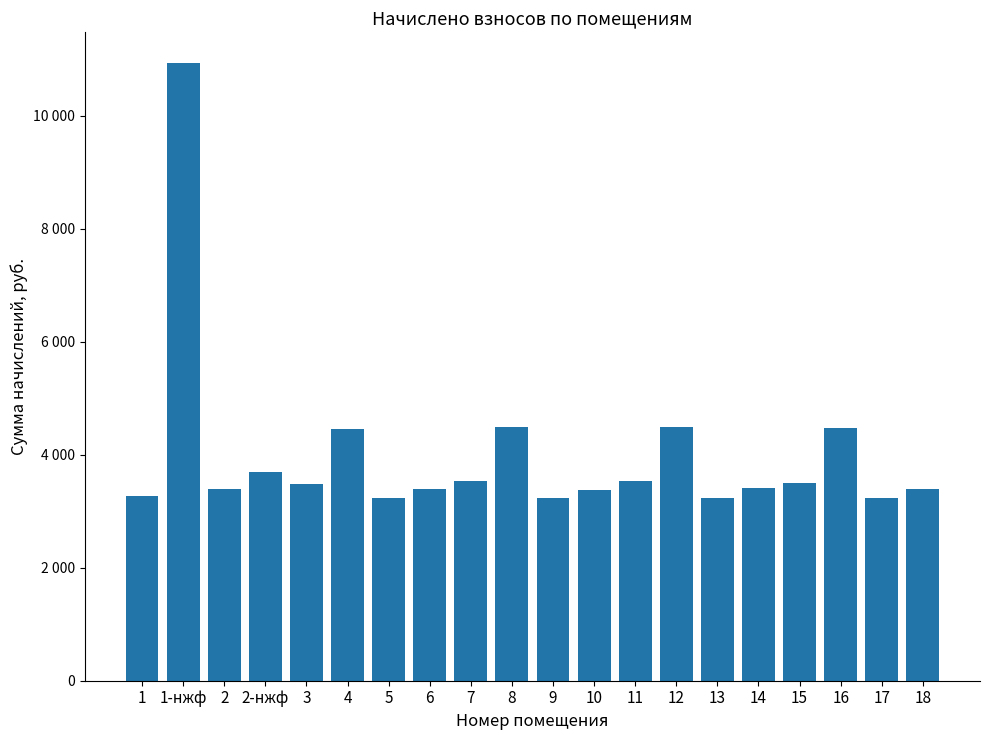

What is the value of the 2nd bar from the left?

10933.1